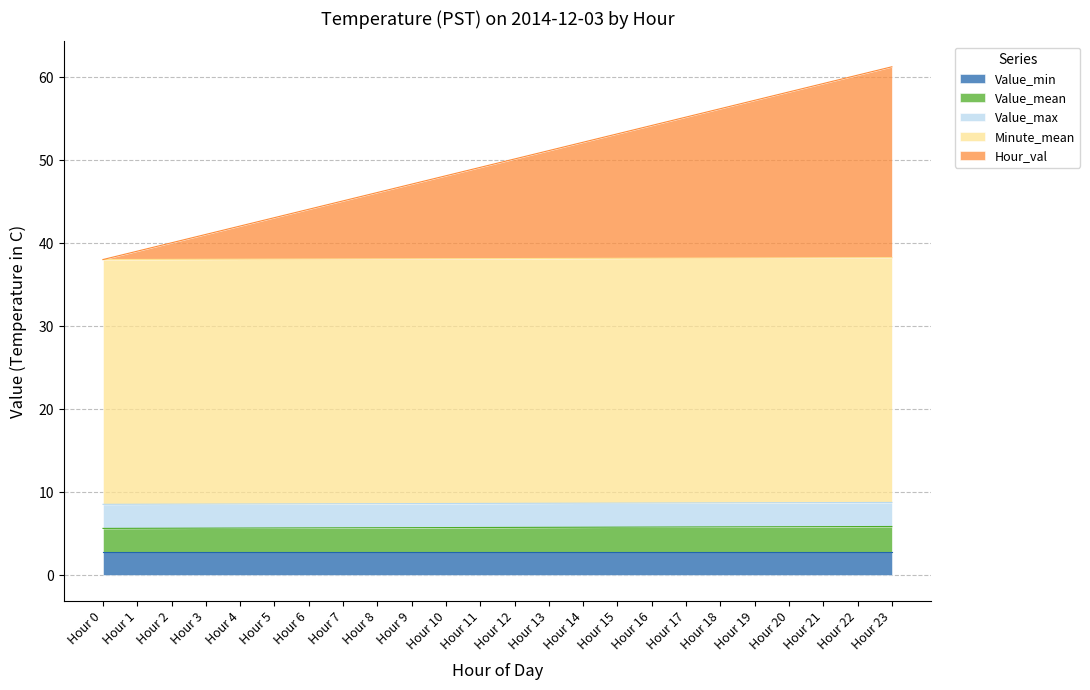

True or false: Value_mean and Minute_mean cross at least once.

False